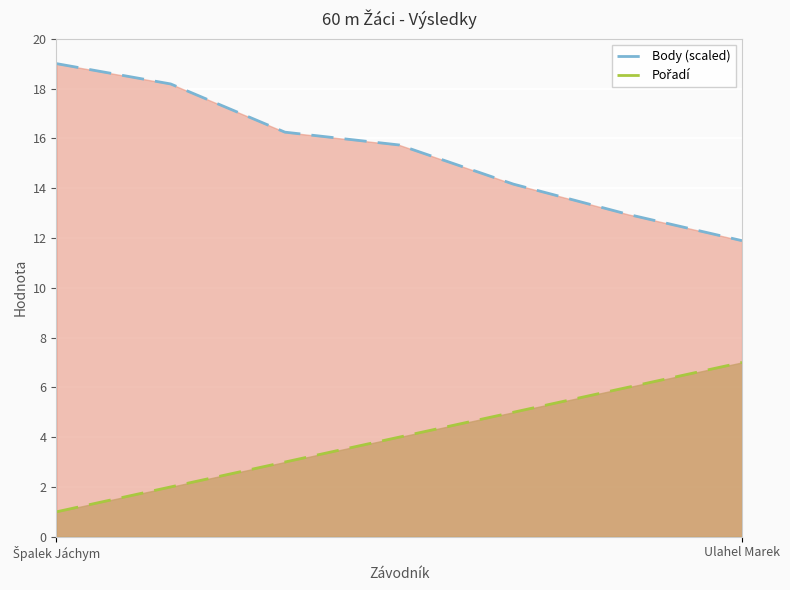

Is the value of Body (scaled) at 4 greater than the value of Pořadí at 5?

Yes